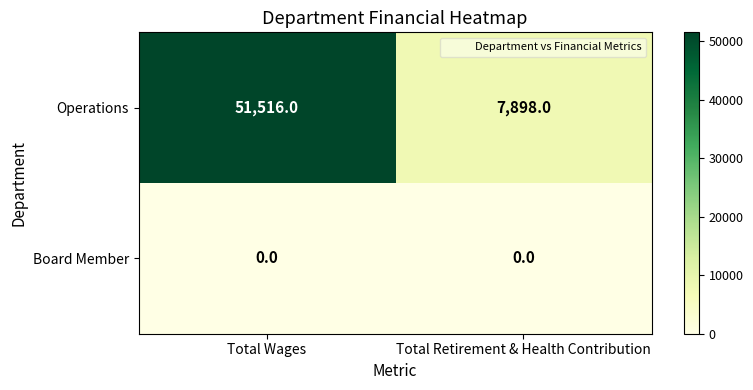

At which category is the sum across all series the highest?

Total Wages